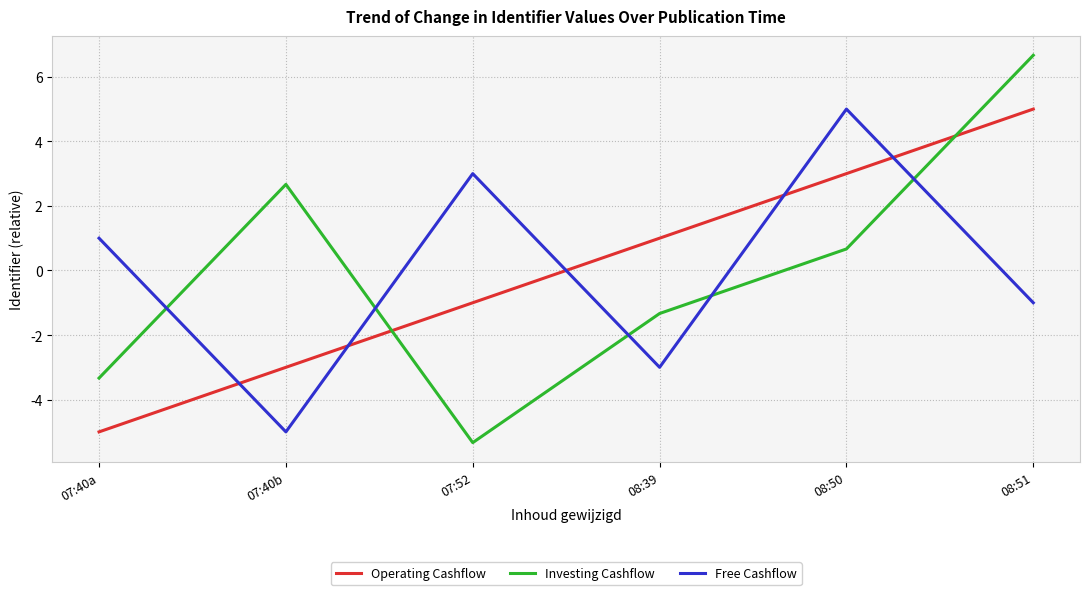

Reading right to left, list all the values displayed in this chart.

Operating Cashflow: 5.0	3.0	1.0	-1.0	-3.0	-5.0
Investing Cashflow: 6.7	0.7	-1.3	-5.3	2.7	-3.3
Free Cashflow: -1.0	5.0	-3.0	3.0	-5.0	1.0